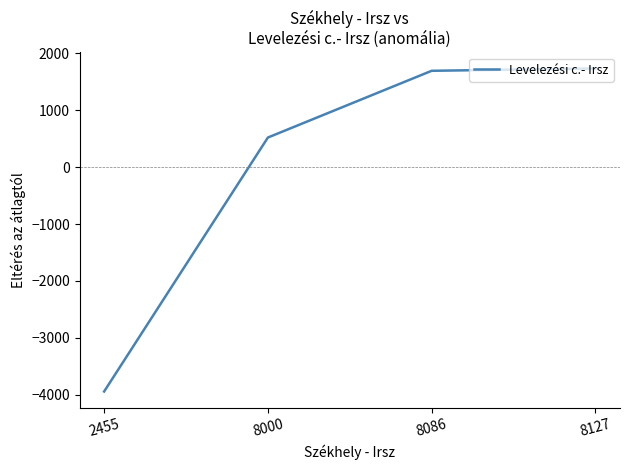

What is the difference between the values at 8000 and 2455?

4459.3